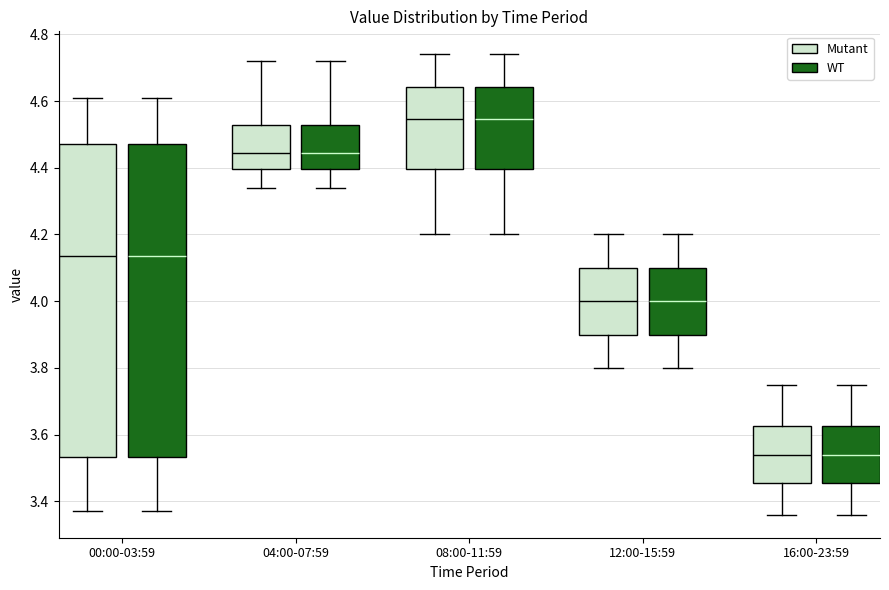

Reading left to right, transcribe this box plot: for each box, give where its median line is, the range the box spans, and where its two whiskers end, as read against the y-axis. The values are not printed on the chart, so give them approximately, as read against the axis.

00:00-03:59 (Mutant): median 4.14, box 3.54 to 4.48, whiskers 3.38 to 4.62
00:00-03:59 (WT): median 4.14, box 3.54 to 4.48, whiskers 3.38 to 4.62
04:00-07:59 (Mutant): median 4.44, box 4.40 to 4.52, whiskers 4.34 to 4.72
04:00-07:59 (WT): median 4.44, box 4.40 to 4.52, whiskers 4.34 to 4.72
08:00-11:59 (Mutant): median 4.54, box 4.40 to 4.64, whiskers 4.20 to 4.74
08:00-11:59 (WT): median 4.54, box 4.40 to 4.64, whiskers 4.20 to 4.74
12:00-15:59 (Mutant): median 4.00, box 3.90 to 4.10, whiskers 3.80 to 4.20
12:00-15:59 (WT): median 4.00, box 3.90 to 4.10, whiskers 3.80 to 4.20
16:00-23:59 (Mutant): median 3.54, box 3.46 to 3.62, whiskers 3.36 to 3.76
16:00-23:59 (WT): median 3.54, box 3.46 to 3.62, whiskers 3.36 to 3.76